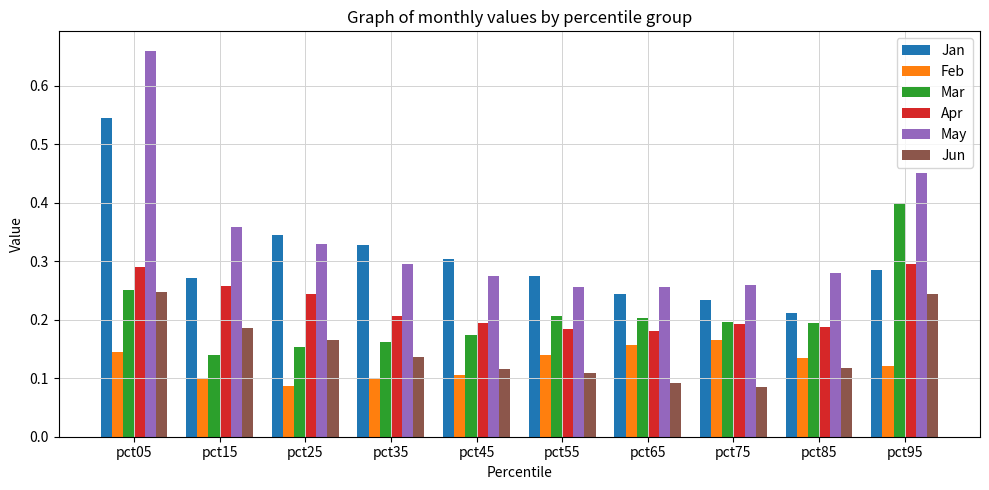

Does the chart contain stacked bars?

No